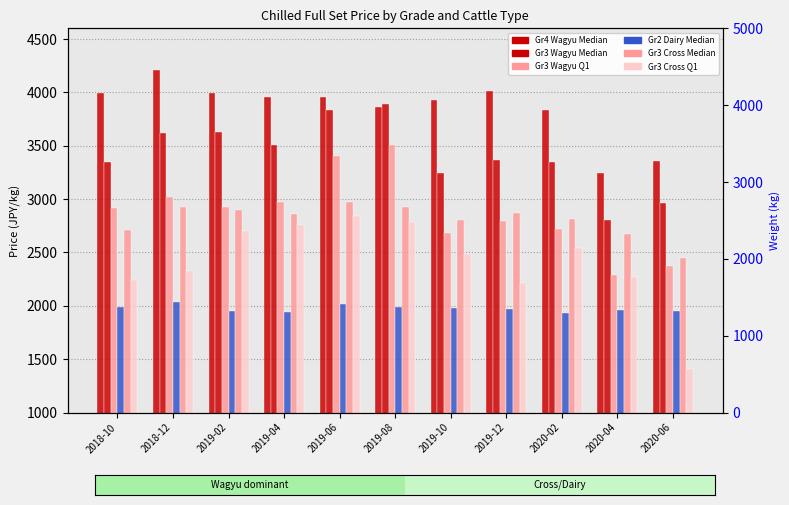

Are the bars horizontal?

No